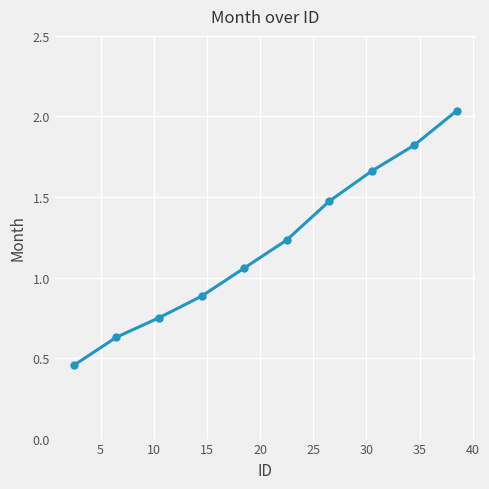

True or false: there are more than 1 points higher than both neighbors.

False